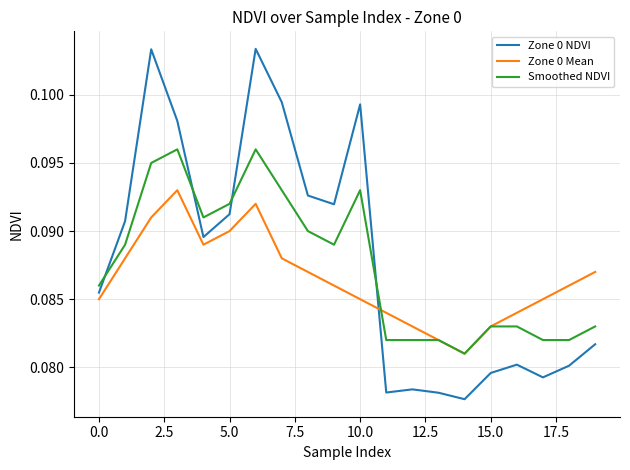

Is this an area chart (filled region under the line)?

No